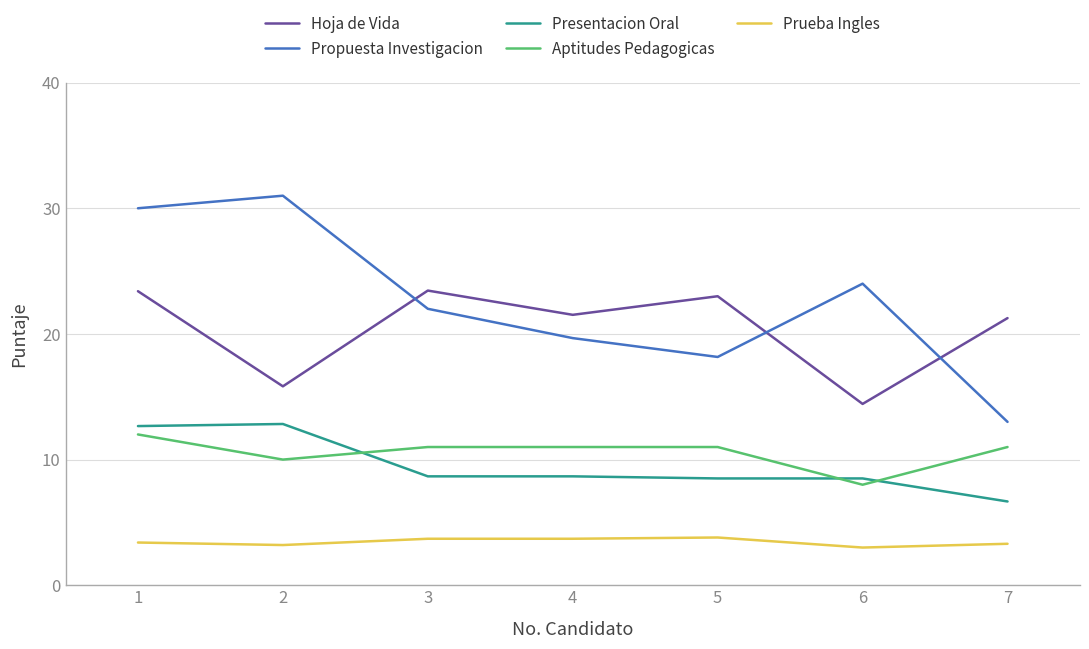

What is the difference between the Propuesta Investigacion values at 3 and 1?

8.0